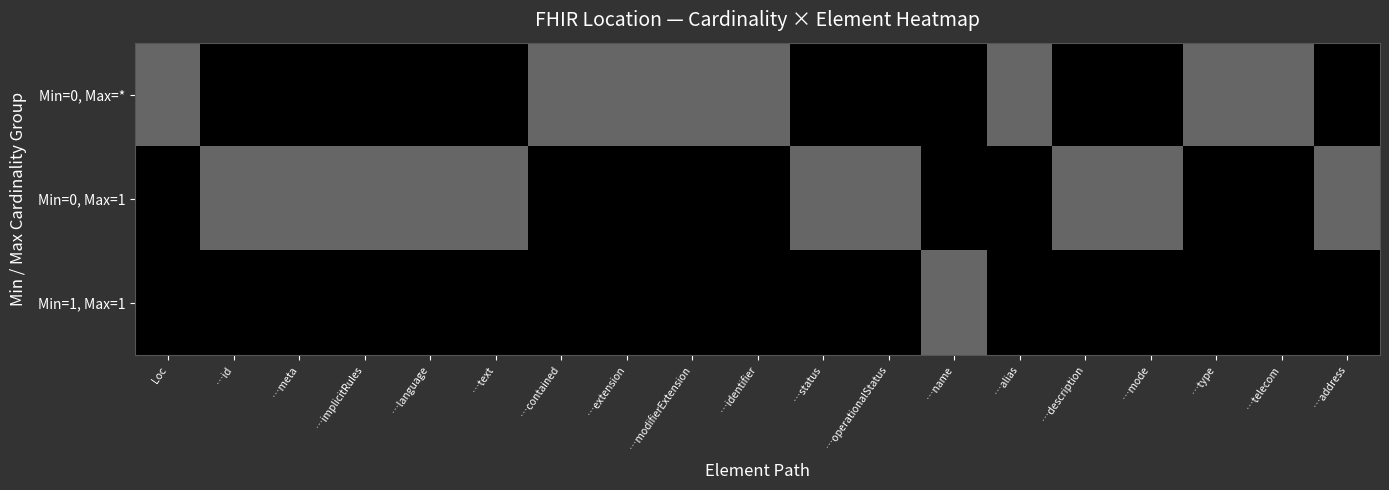

Reading left to right, what are all the values shown in this chart?

Min=0, Max=*: Loc=1	…id=0	…meta=0	…implicitRules=0	…language=0	…text=0	…contained=1	…extension=1	…modifierExtension=1	…identifier=1	…status=0	…operationalStatus=0	…name=0	…alias=1	…description=0	…mode=0	…type=1	…telecom=1	…address=0
Min=0, Max=1: Loc=0	…id=1	…meta=1	…implicitRules=1	…language=1	…text=1	…contained=0	…extension=0	…modifierExtension=0	…identifier=0	…status=1	…operationalStatus=1	…name=0	…alias=0	…description=1	…mode=1	…type=0	…telecom=0	…address=1
Min=1, Max=1: Loc=0	…id=0	…meta=0	…implicitRules=0	…language=0	…text=0	…contained=0	…extension=0	…modifierExtension=0	…identifier=0	…status=0	…operationalStatus=0	…name=1	…alias=0	…description=0	…mode=0	…type=0	…telecom=0	…address=0